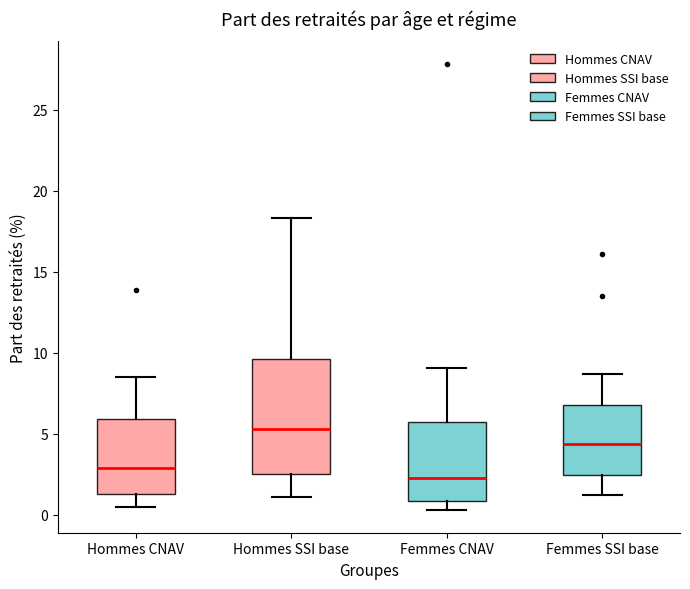

Where does the lower whisker of the box for Hommes CNAV end on the y-axis? The values are not printed on the chart, so give them approximately, as read against the axis.

0.5